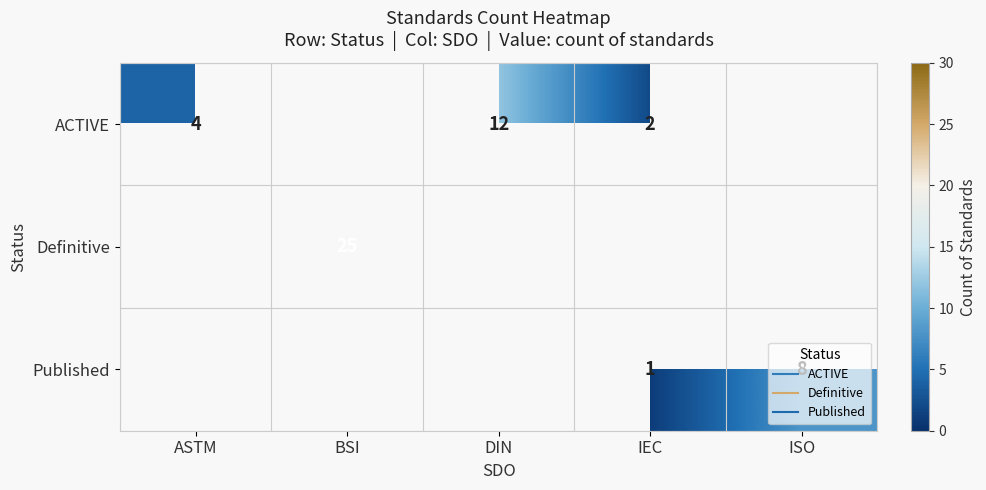

Which series has the largest range (max minus min)?

ACTIVE